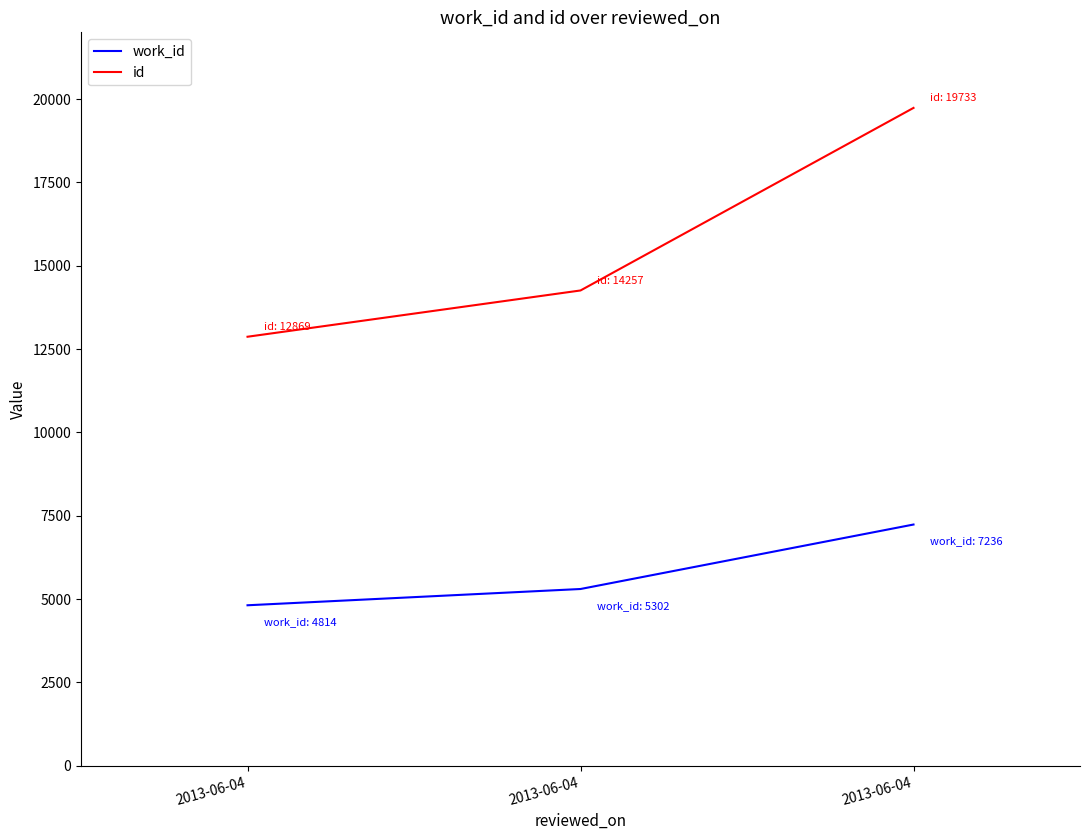

How many categories are shown in the chart?

3